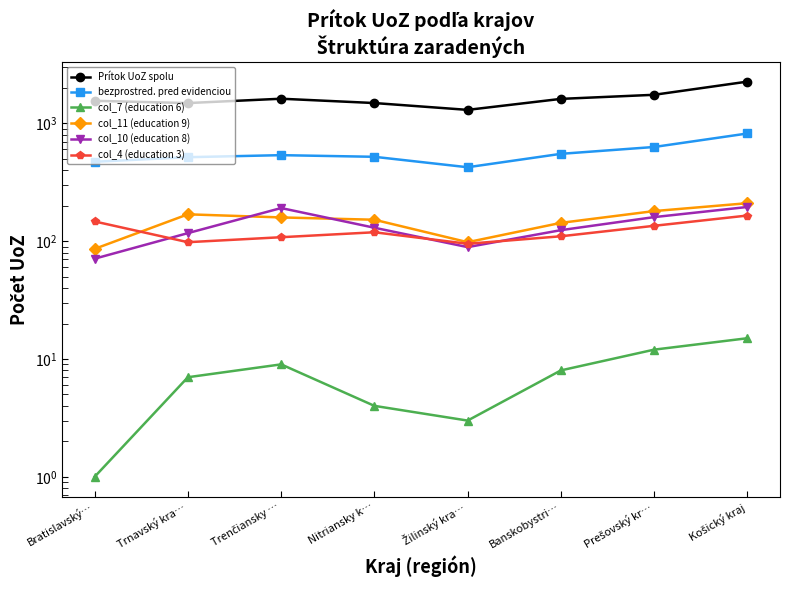

True or false: Prítok UoZ spolu and col_7 (education 6) cross at least once.

False